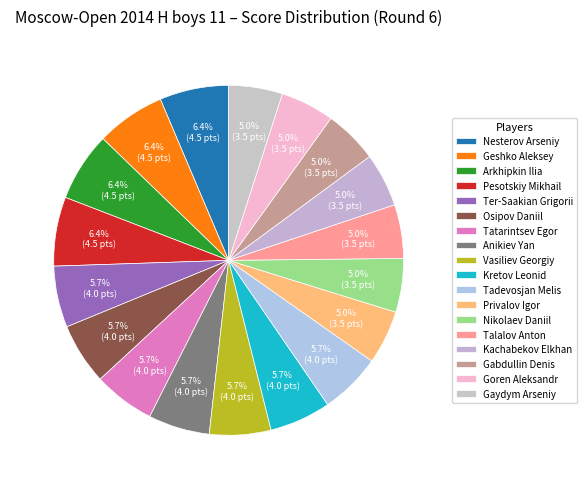

What percentage do Tatarintsev Egor and Gaydym Arseniy together represent?

10.6%